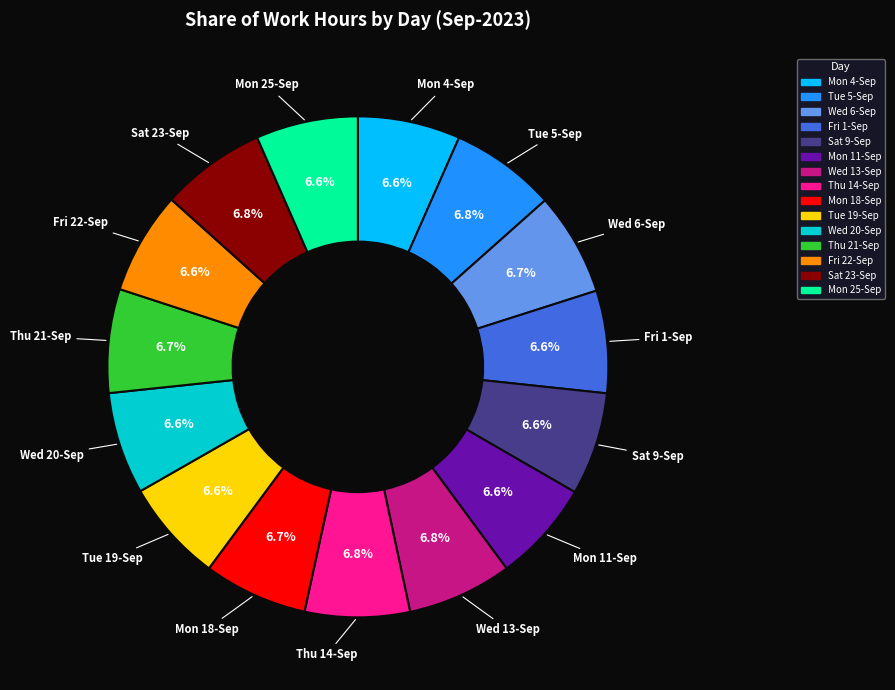

Is Mon 4-Sep the majority of the pie?

No